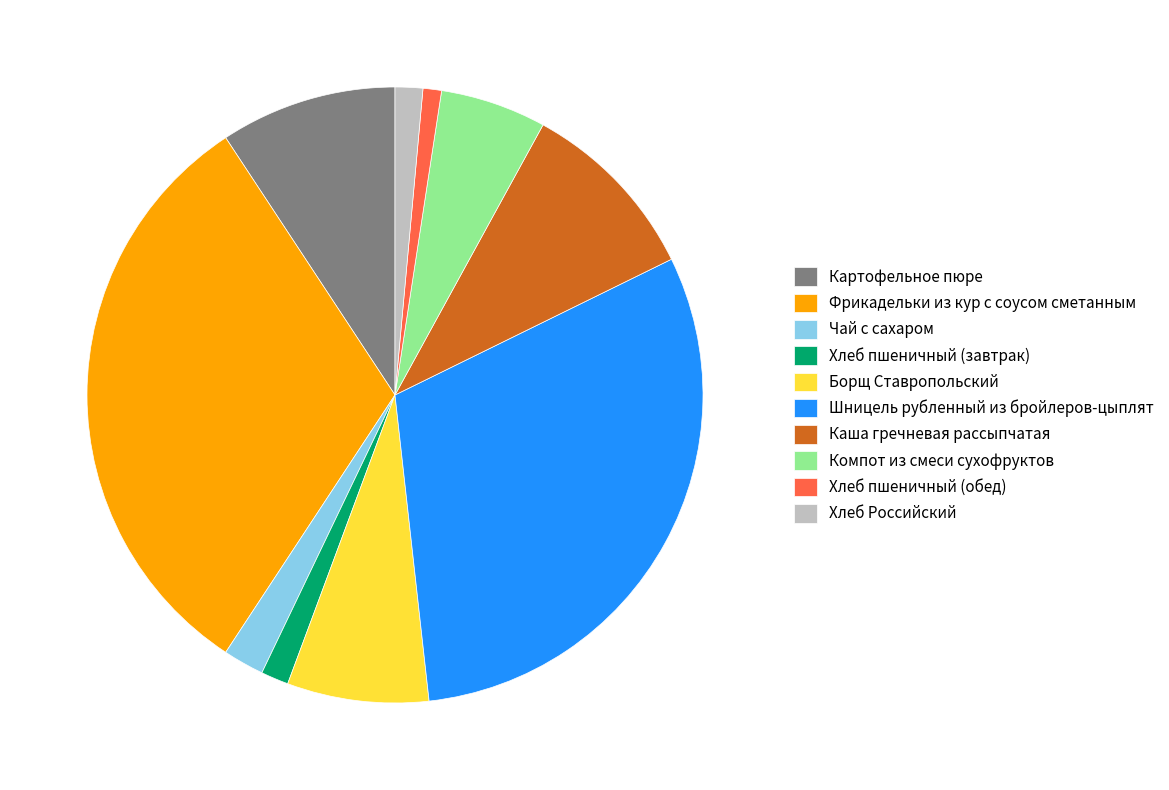

What is the largest slice in the pie chart?

Фрикадельки из кур с соусом сметанным